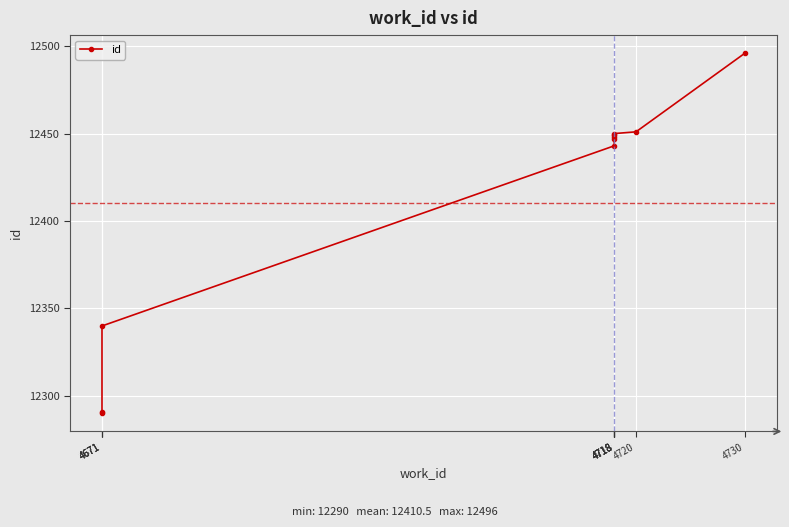

Which label corresponds to the largest value in the chart?

4730